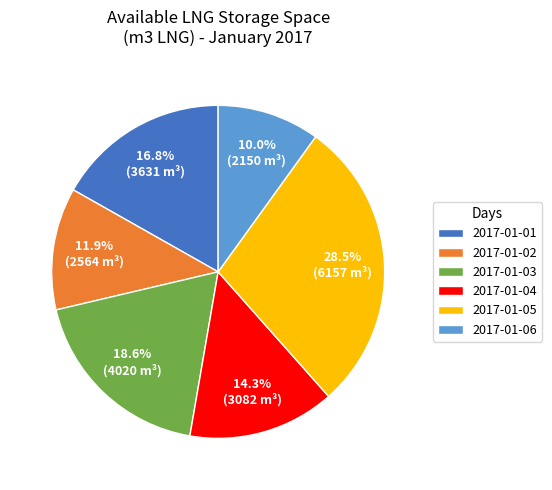

Combined, do 2017-01-06 and 2017-01-03 account for over 50%?

No